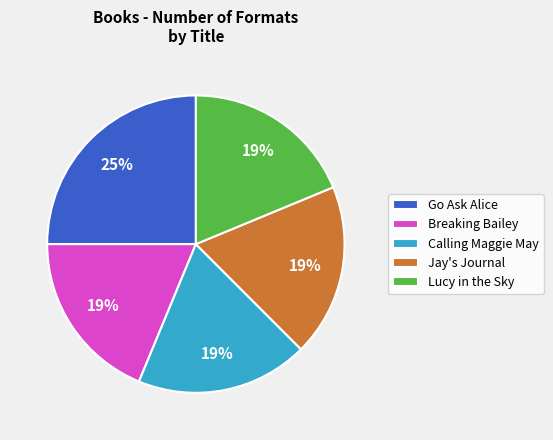

Is it true that Lucy in the Sky is 19% of the pie?

True